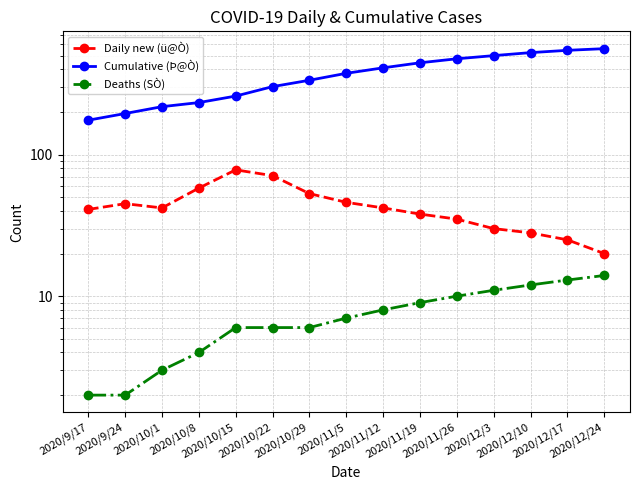

What is the difference between the maximum and minimum values in the Deaths (SÒ) series?

12